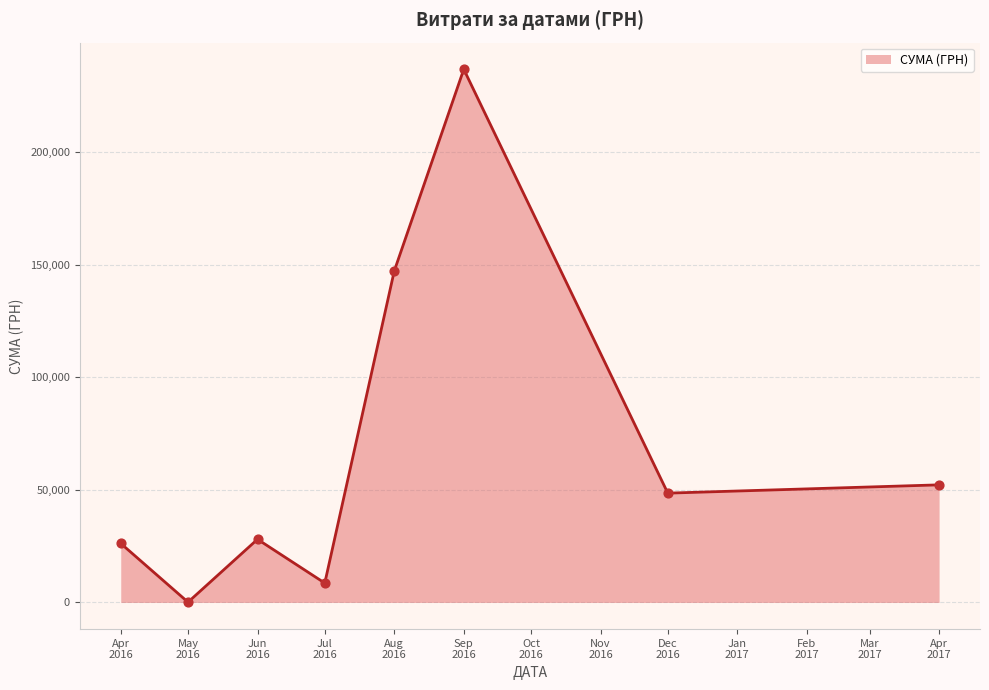

How many interior local peaks (higher than both neighbors) does the data have?

2